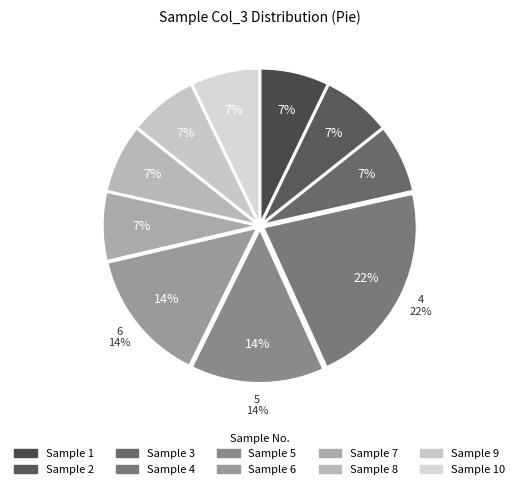

How many segments does this pie chart have?

10